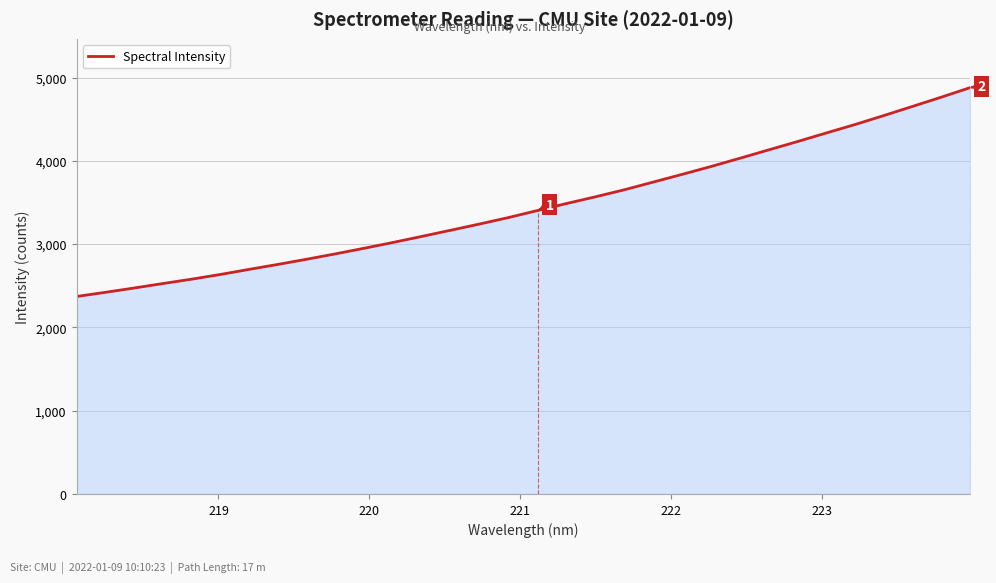

What is the lowest value of the Spectral Intensity series?

2371.0